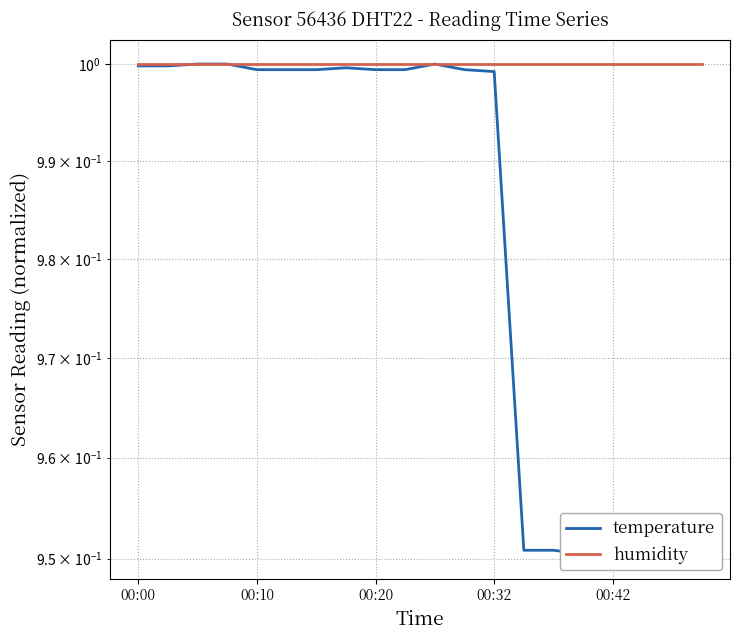

In temperature, how many points are lower than both neighbors (excluding endpoints)?

1